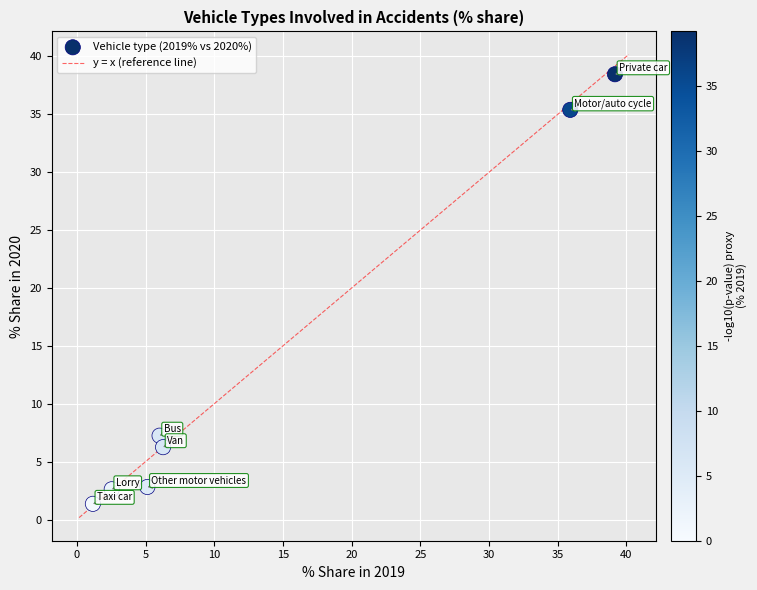

What is the average Y value?

13.4